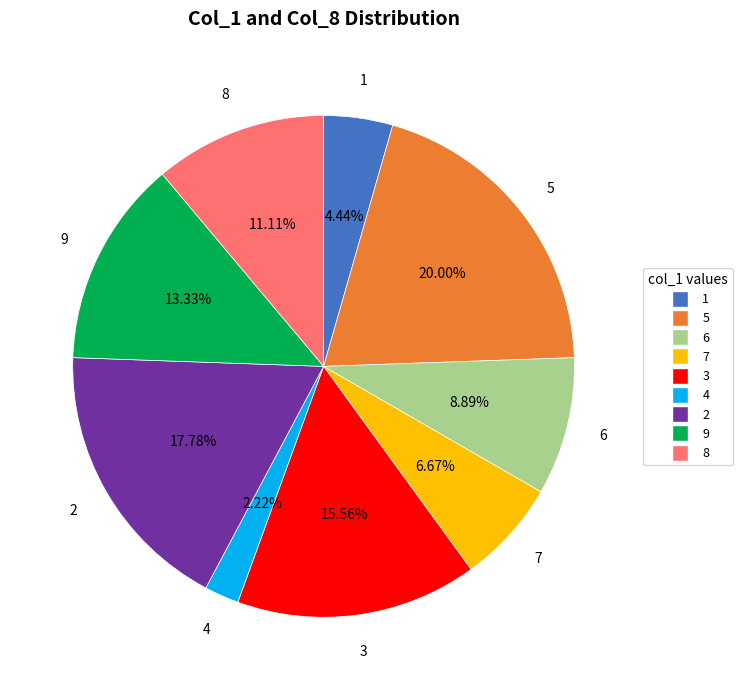

Is there a majority slice in this chart?

No